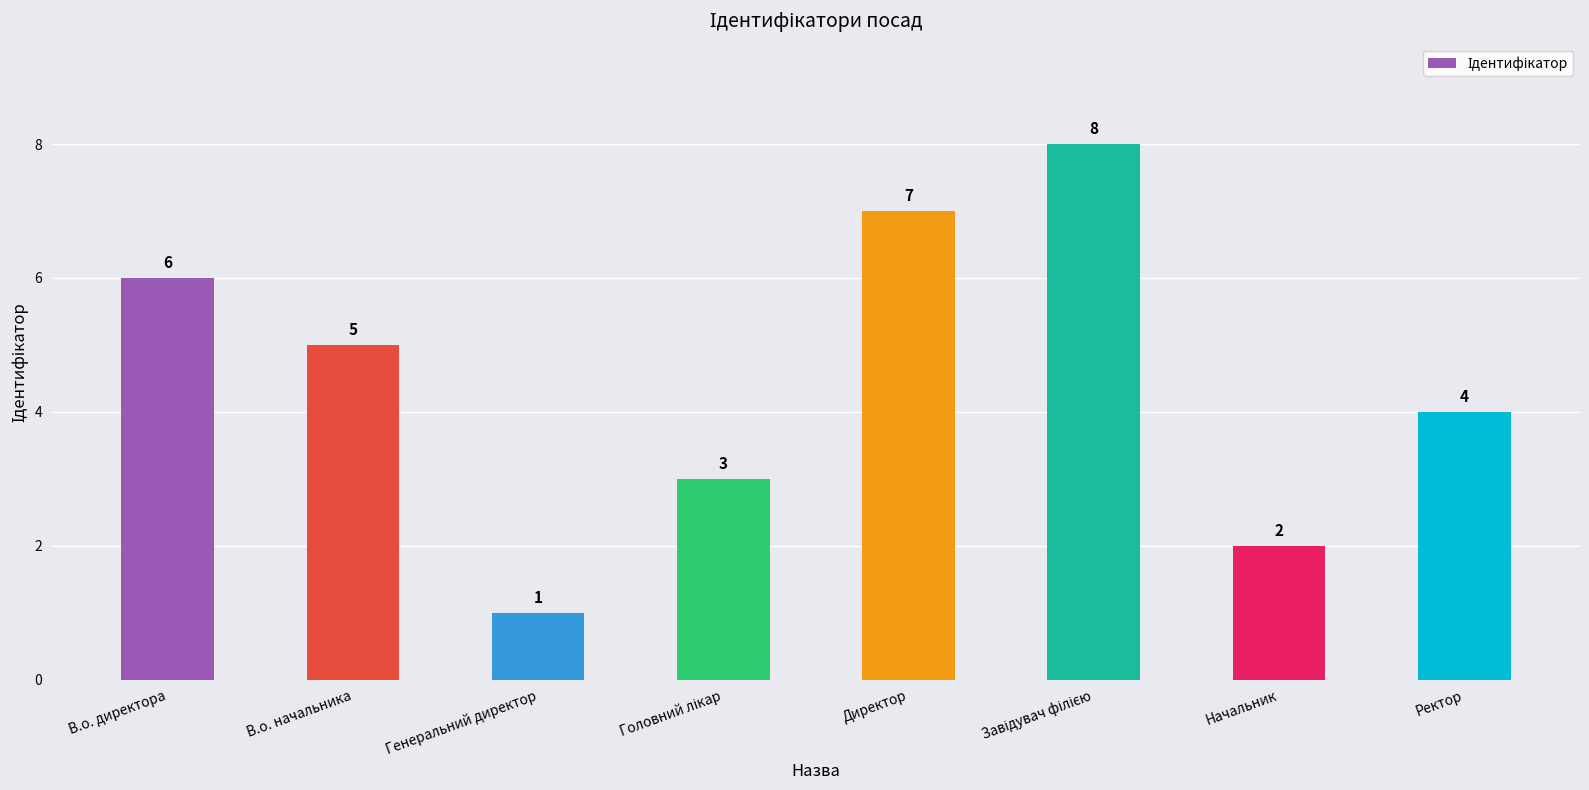

Reading left to right, extract all data points from this chart.

6	5	1	3	7	8	2	4